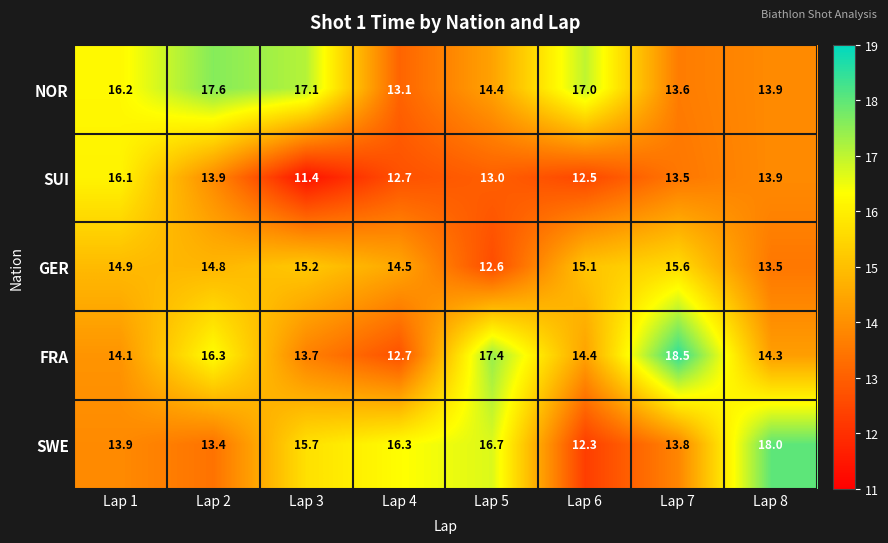

What is the spread (max minus min) of values at Lap 5?

4.8